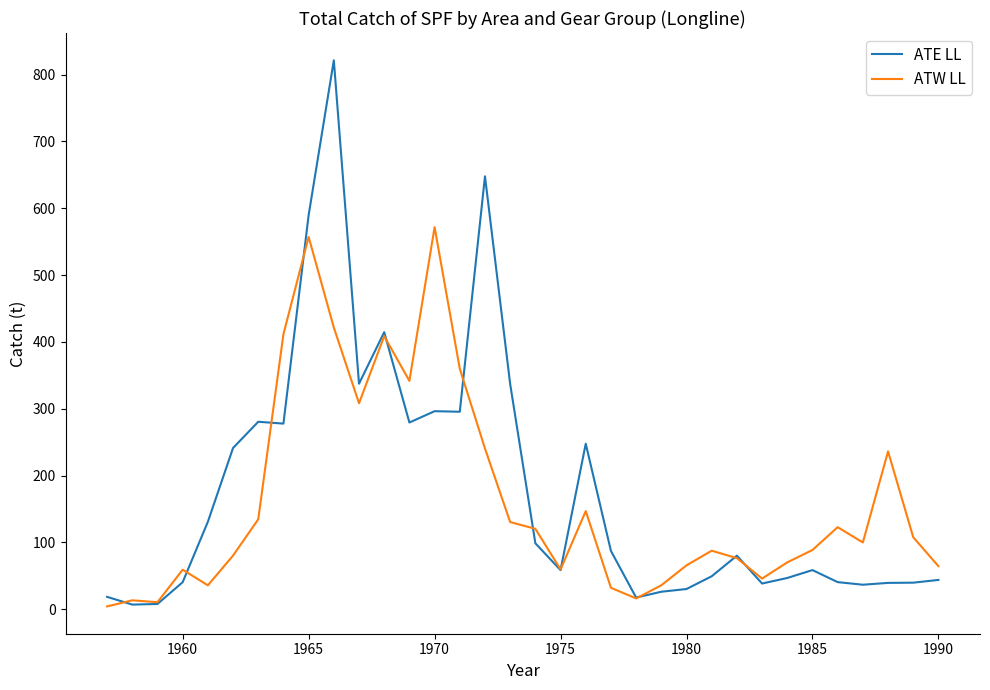

Which series has the largest total across all categories?

ATE LL